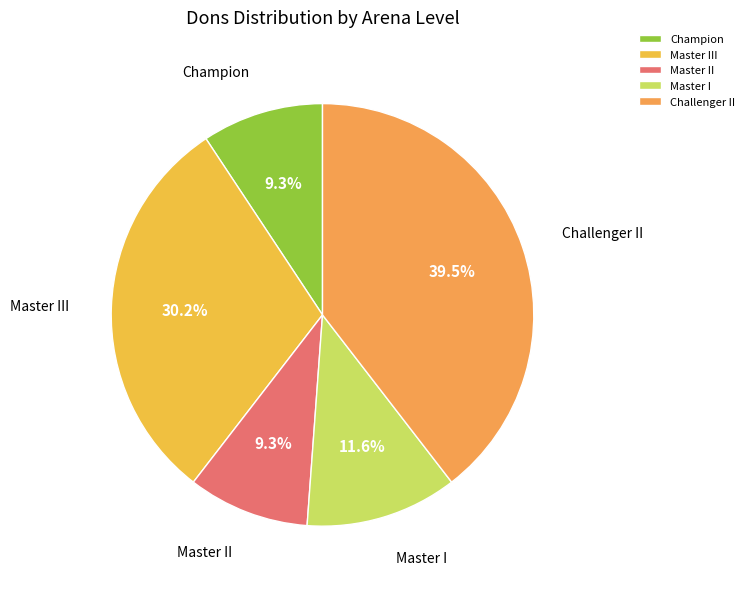

What is the total percentage of Master III and Challenger II?

69.8%